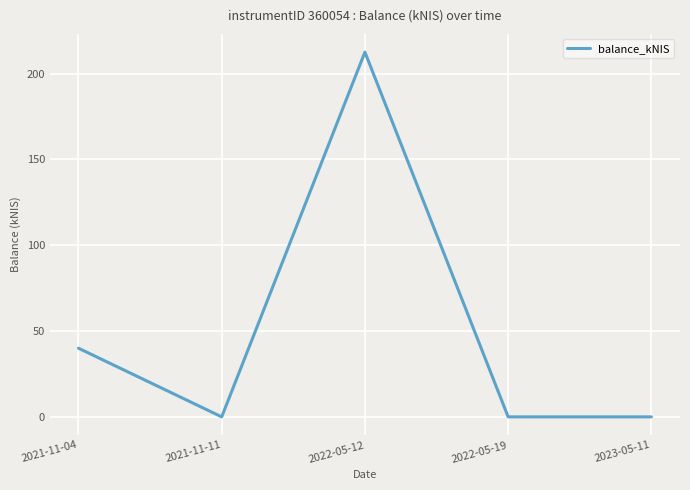

Count the number of data series in this chart.

1